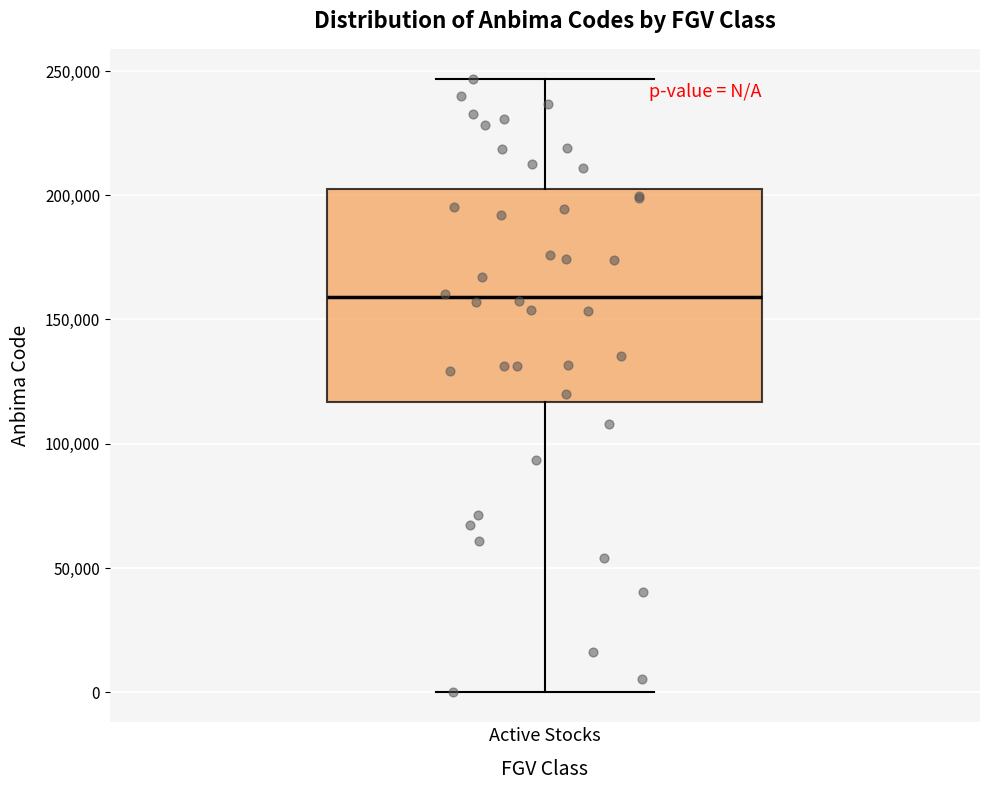

Read this box plot against the y-axis: the position of the median line, the range covered by the box, and the ends of both whiskers. The values are not printed on the chart, so give them approximately, as read against the axis.

median 160000, box 115000 to 200000, whiskers 0 to 245000